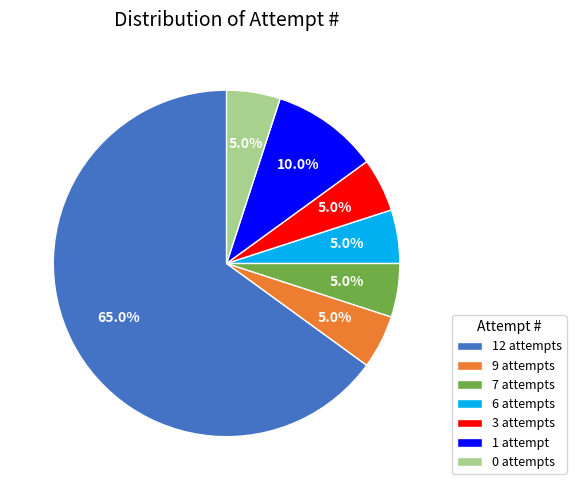

Between 12 attempts and 6 attempts, which is larger?

12 attempts